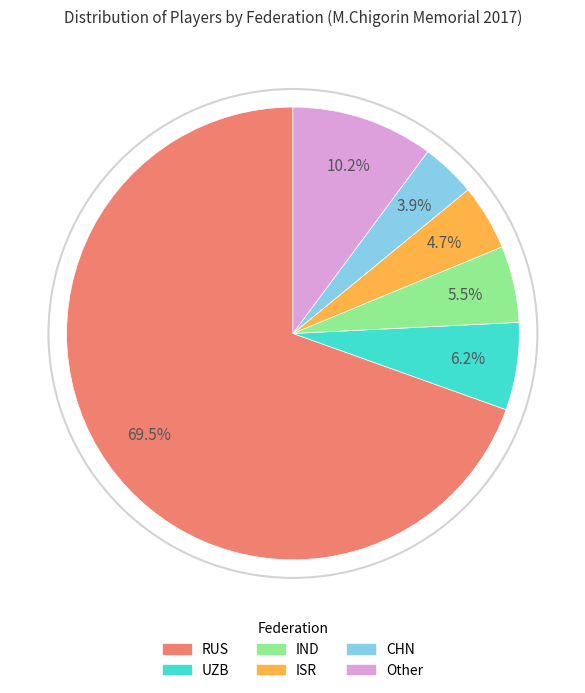

Which category has the smallest portion of the pie?

CHN